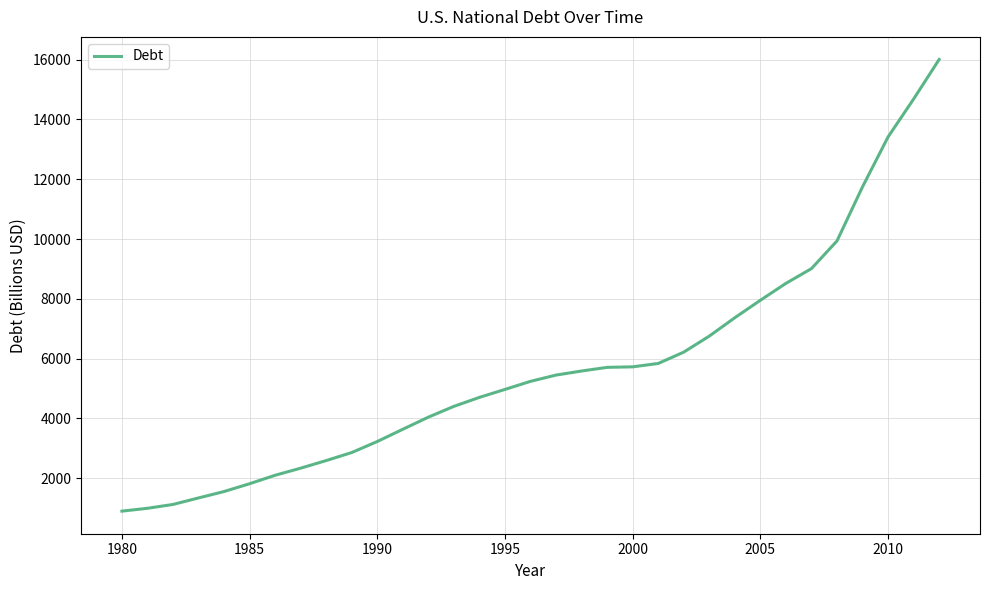

Is this an area chart (filled region under the line)?

No